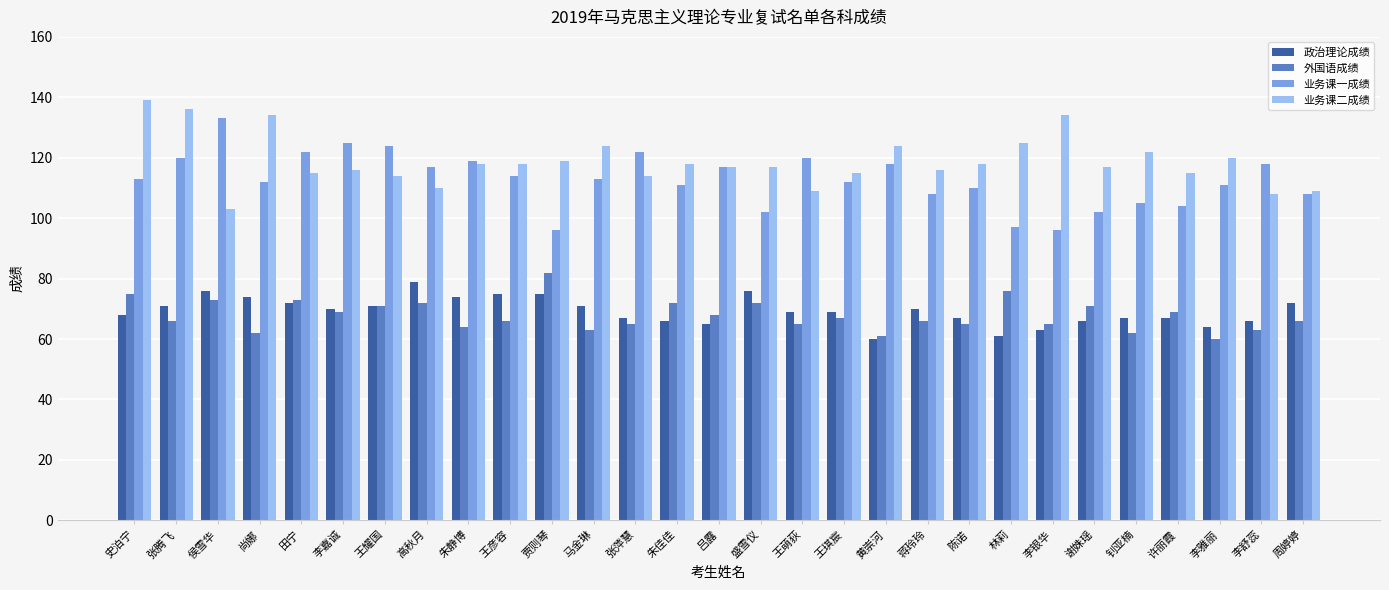

How many bars are there in total?

116